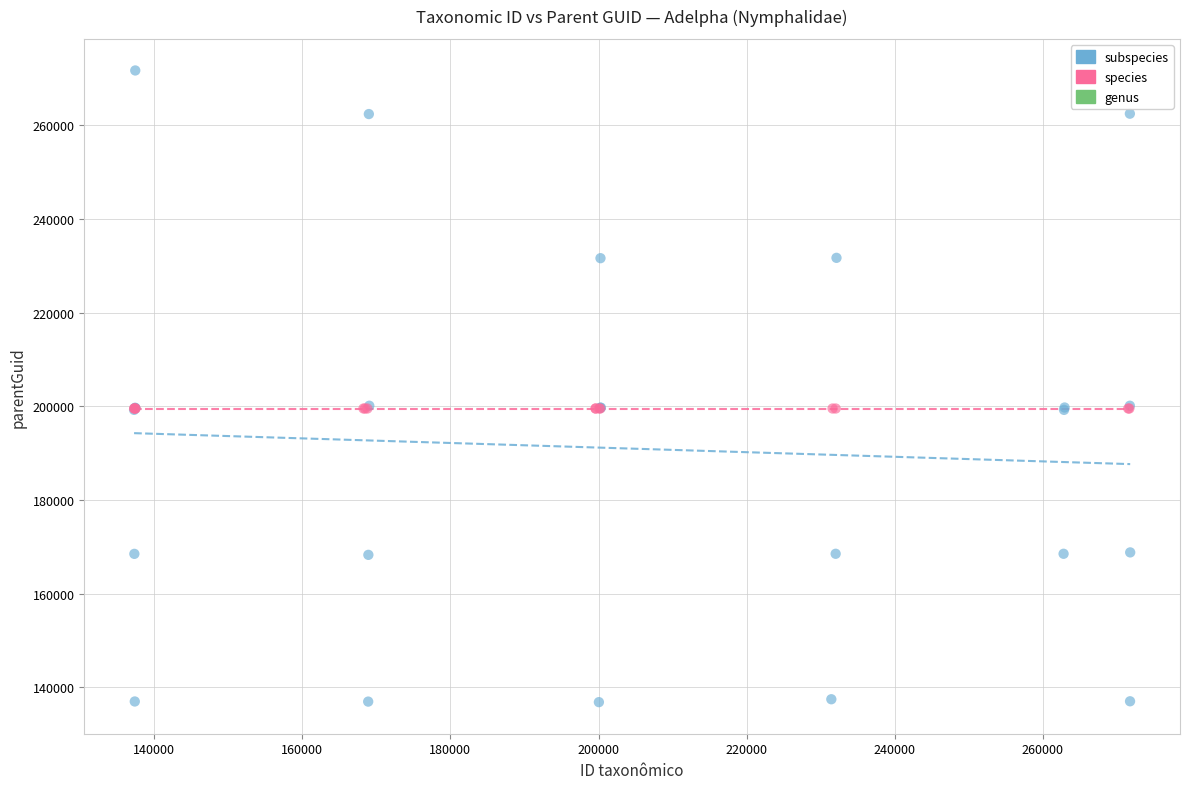

Which series reaches the maximum Y coordinate?

subspecies